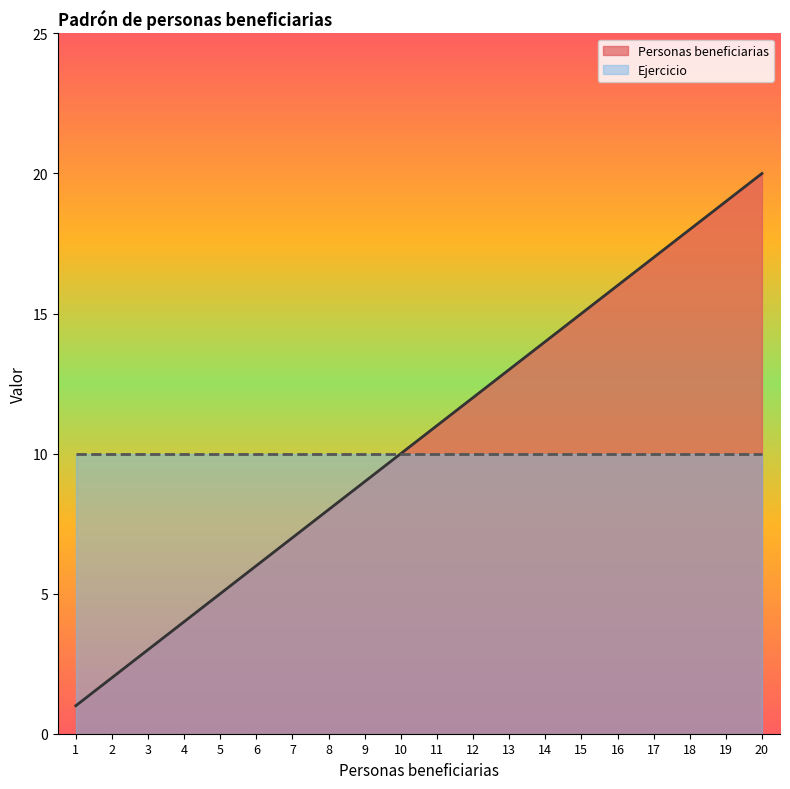

Reading left to right, extract all data points from this chart.

1	2	3	4	5	6	7	8	9	10	11	12	13	14	15	16	17	18	19	20